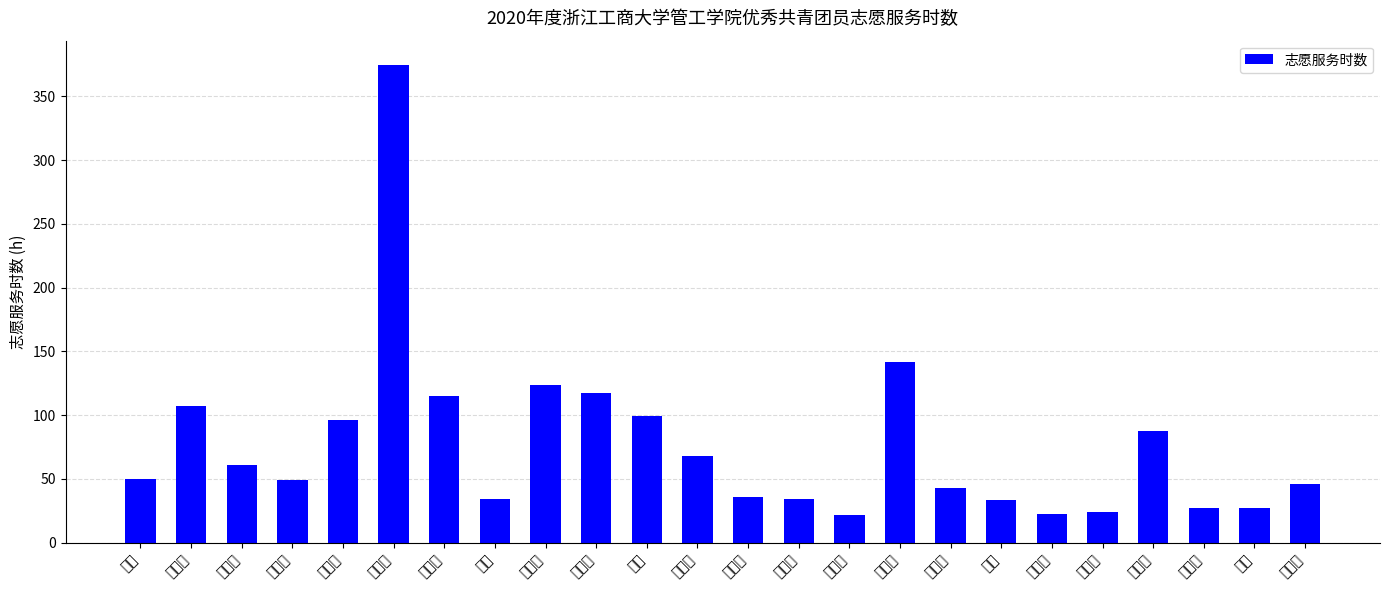

Which has a higher value, 王楠楠 or 金郁文?

金郁文